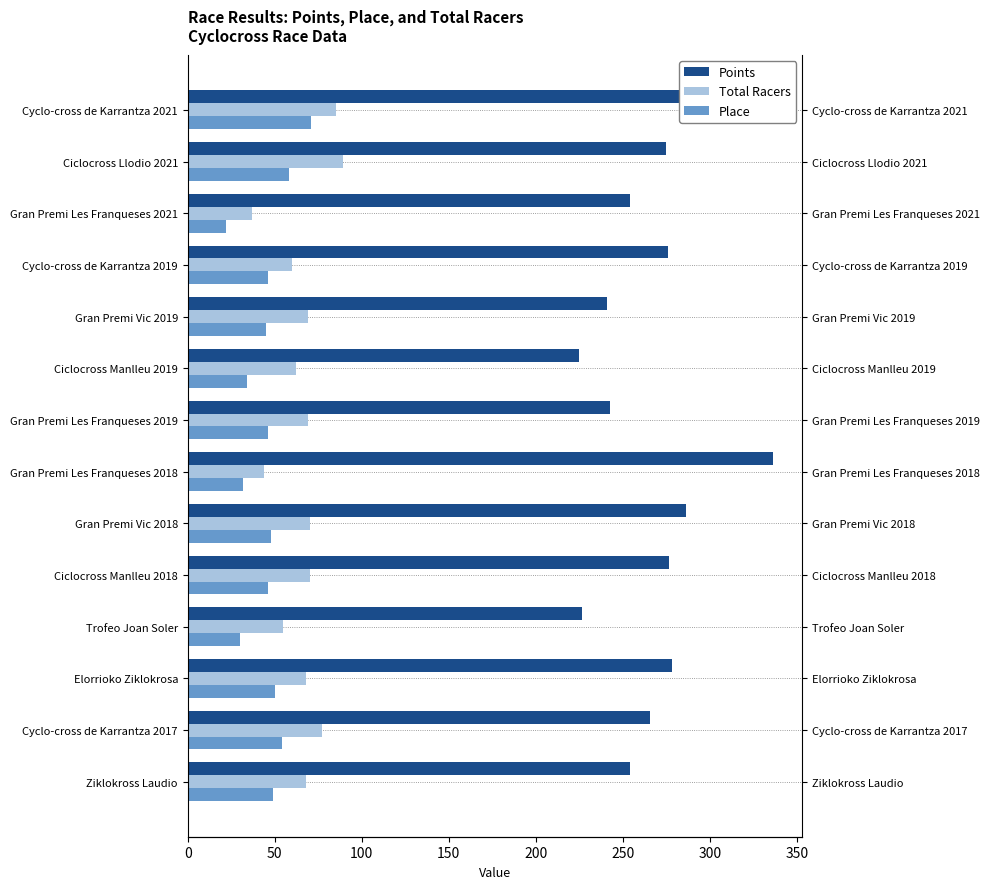

Is it true that Total Racers equals 121.5 at Ziklokross Laudio?

False